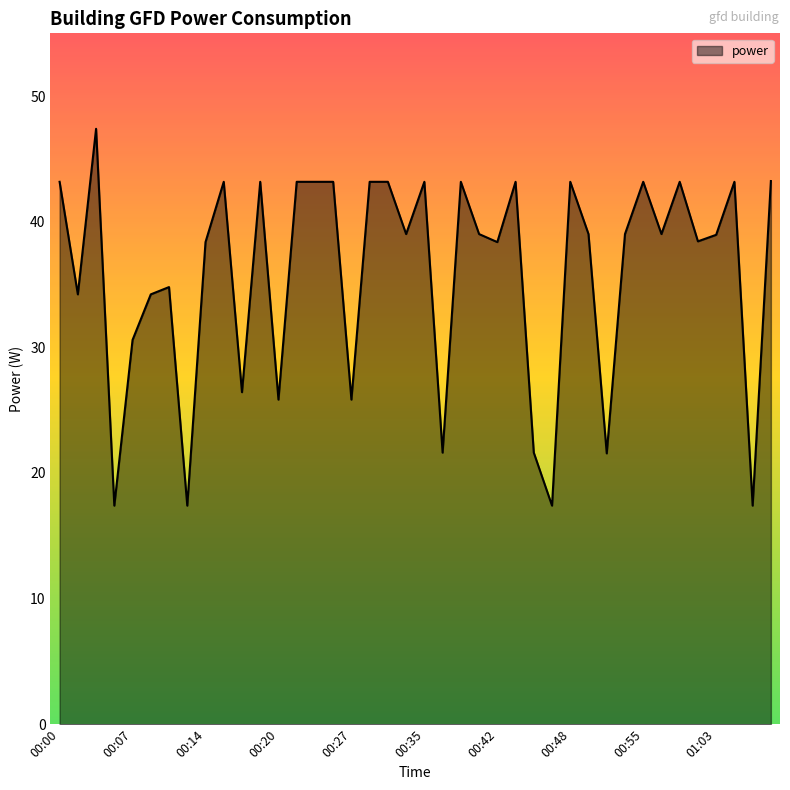

What is the difference between the maximum and minimum values?

30.0